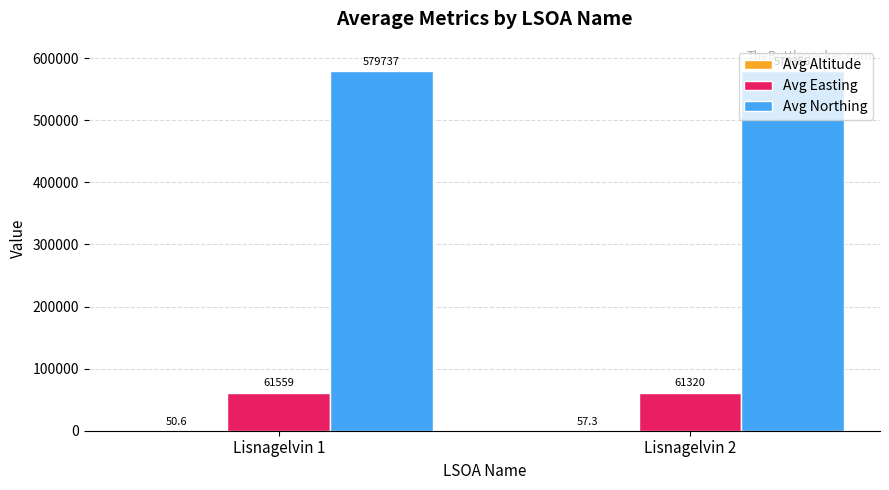

At which label does Avg Easting first exceed 61558?

Lisnagelvin 1